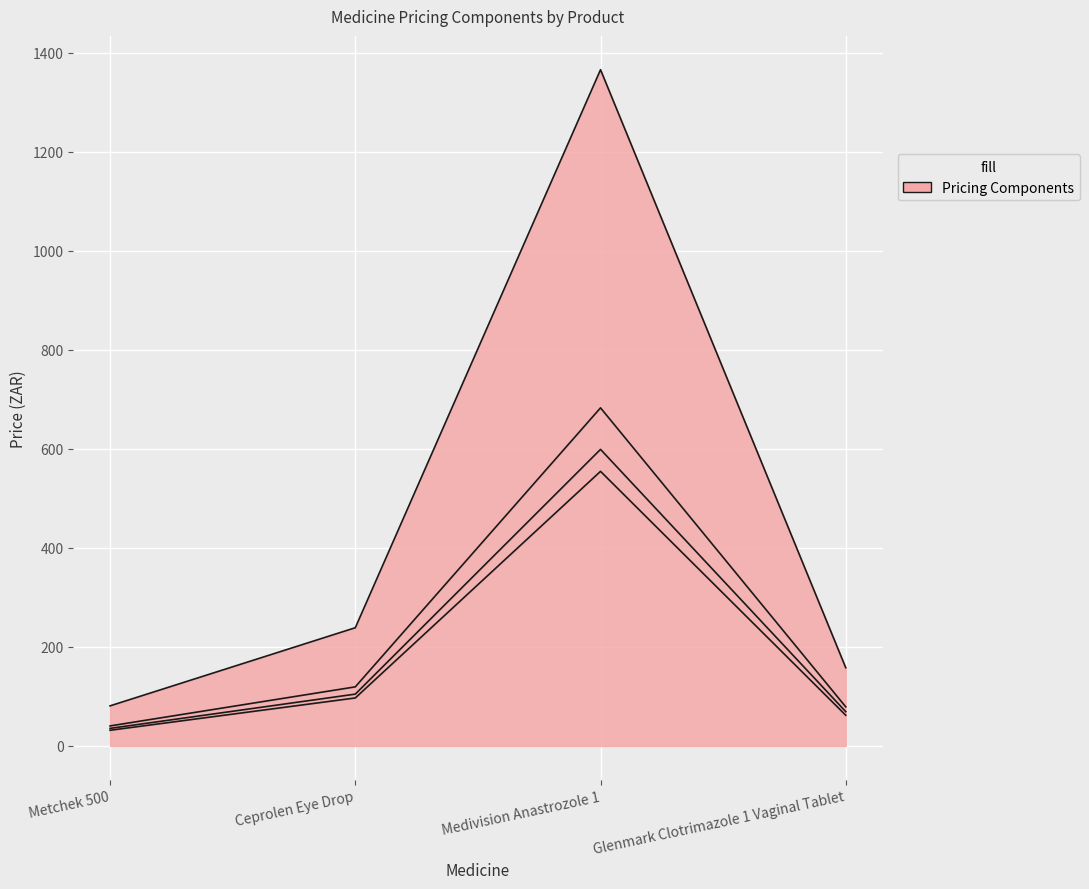

What is the spread (max minus min) of values at Glenmark Clotrimazole 1 Vaginal Tablet?

96.0